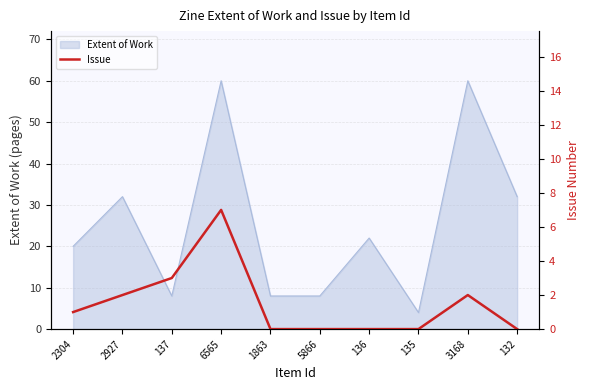

Is it true that Extent of Work equals 8 at 1863?

True